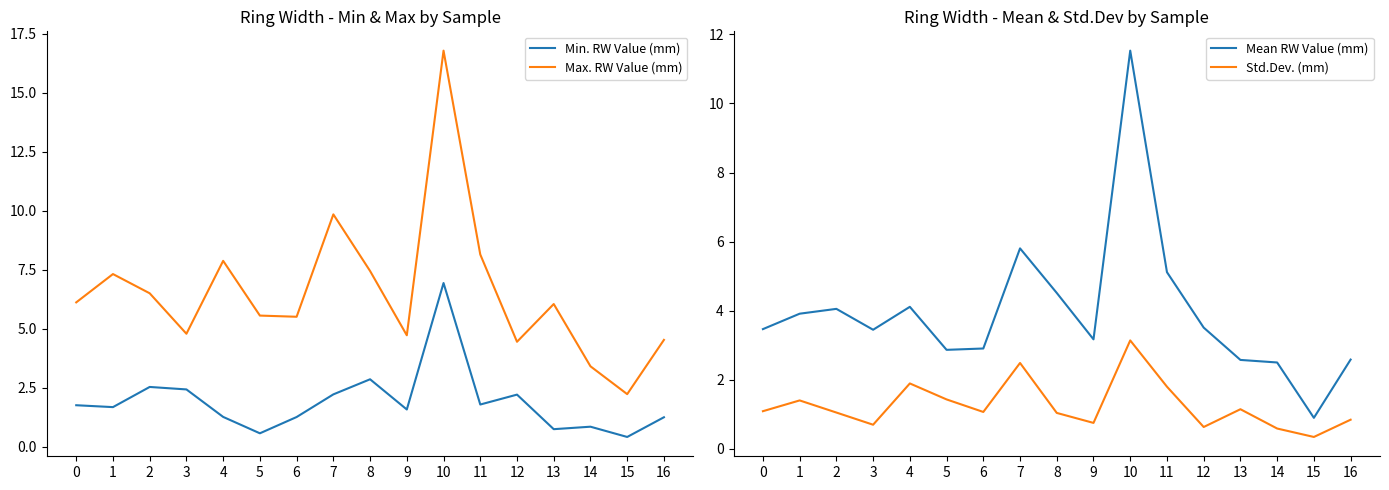

True or false: Mean RW Value (mm) and Min. RW Value (mm) intersect in this chart.

False